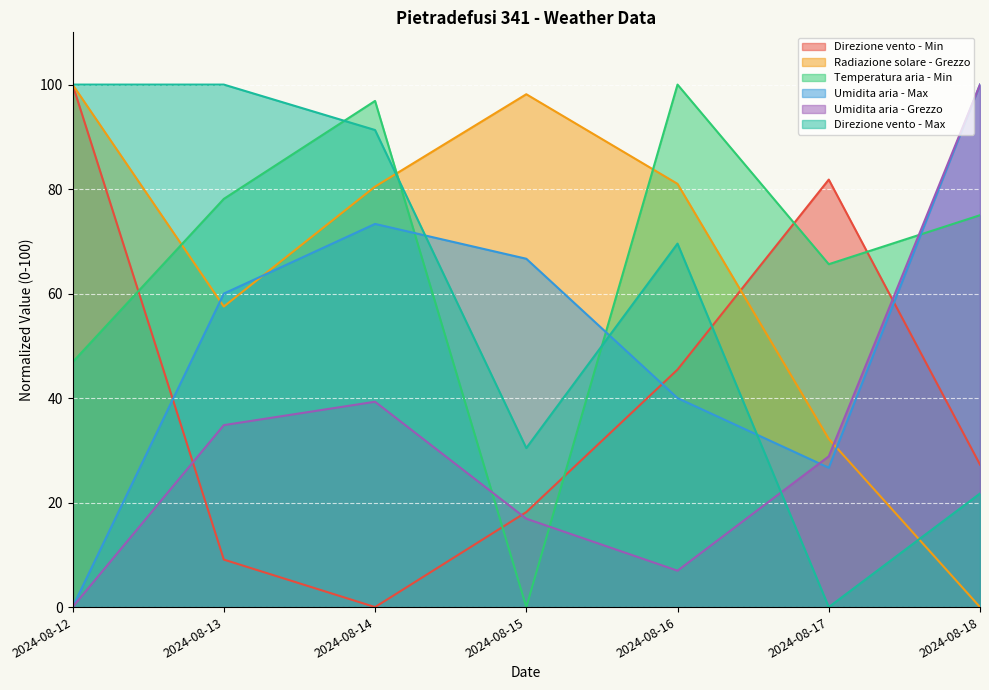

Which category has the lowest value in the Umidita aria - Max series?

2024-08-12